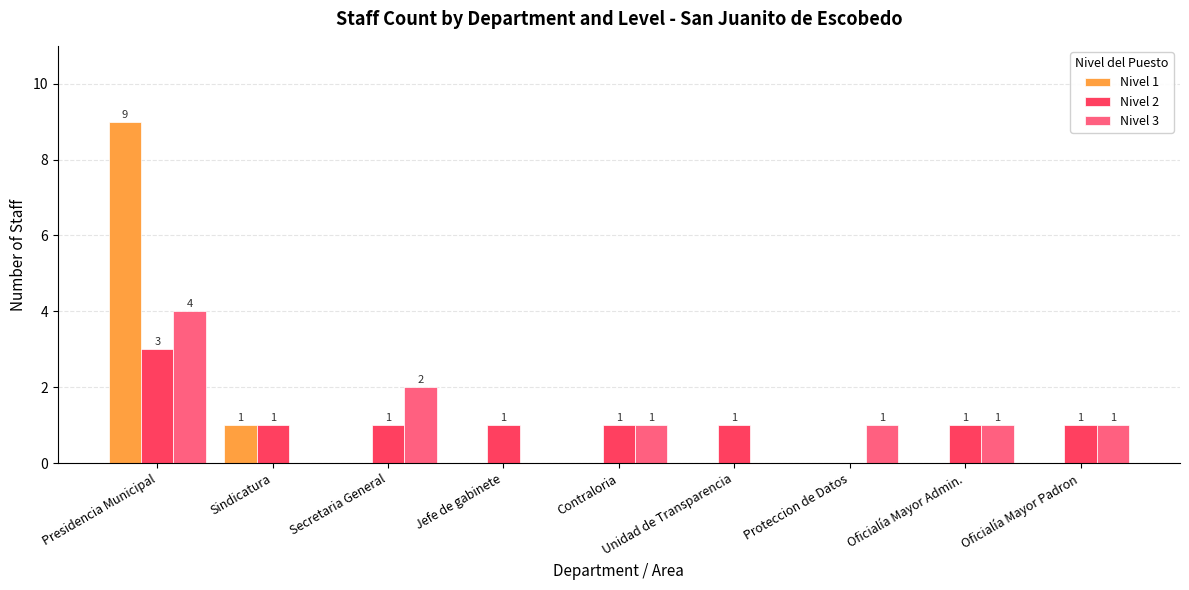

What is the sum of all Nivel 2 values?

10